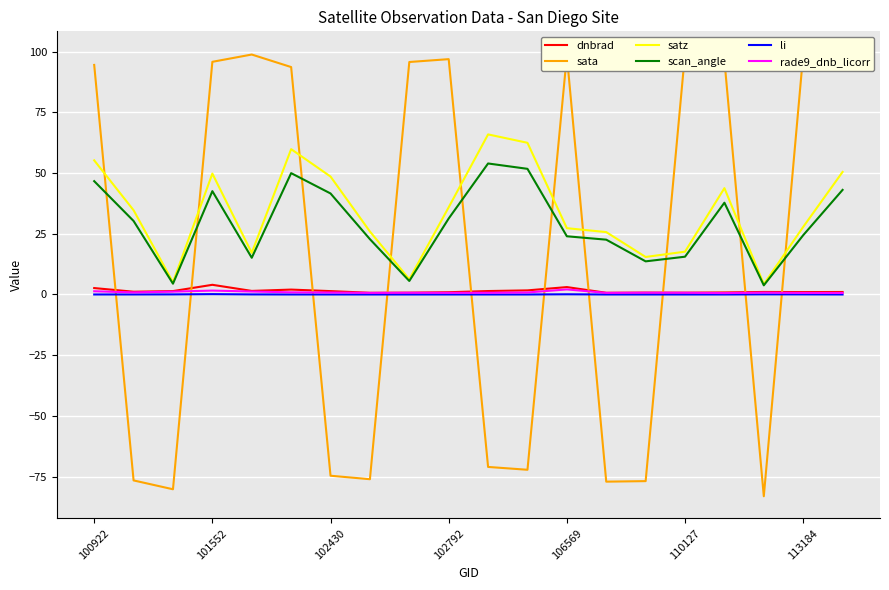

The dnbrad series shows 0.7 at 110127. True or false?

True